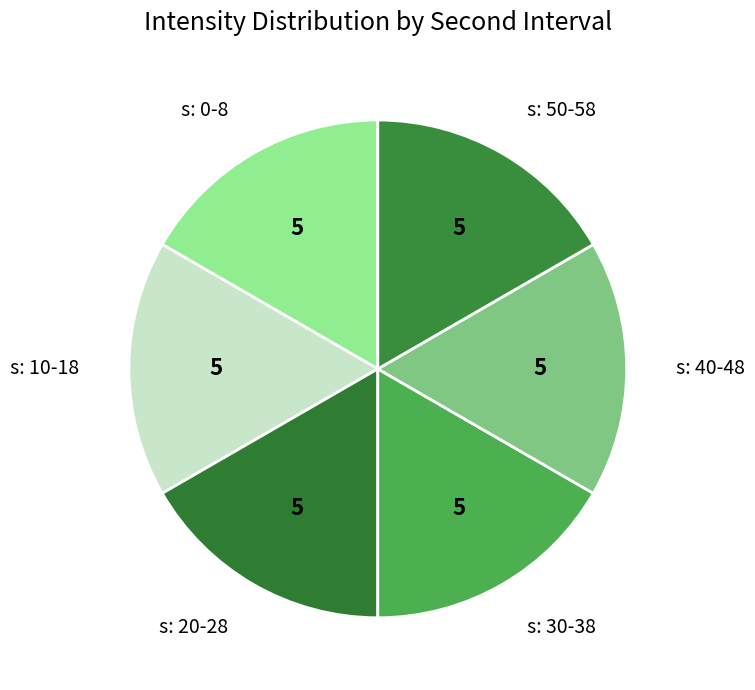

How many segments does this pie chart have?

6